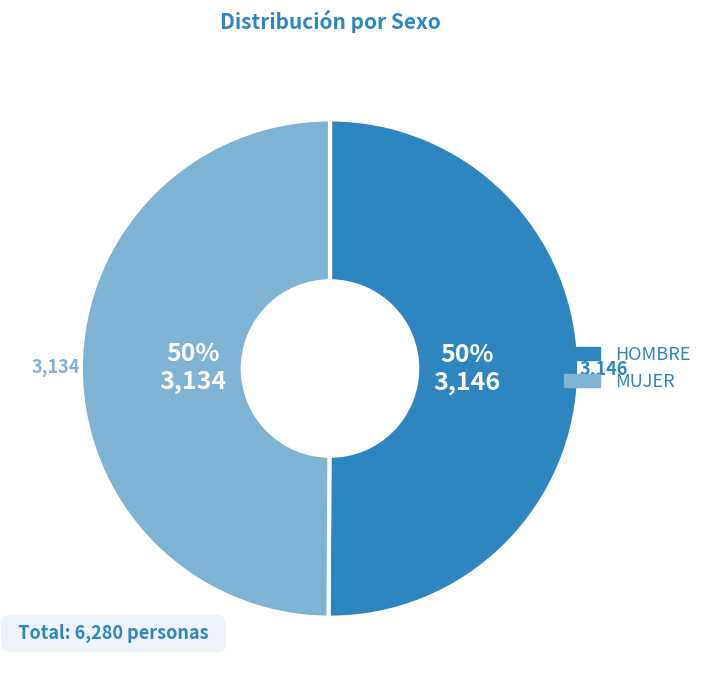

Do MUJER and HOMBRE together represent more than half of the pie?

Yes